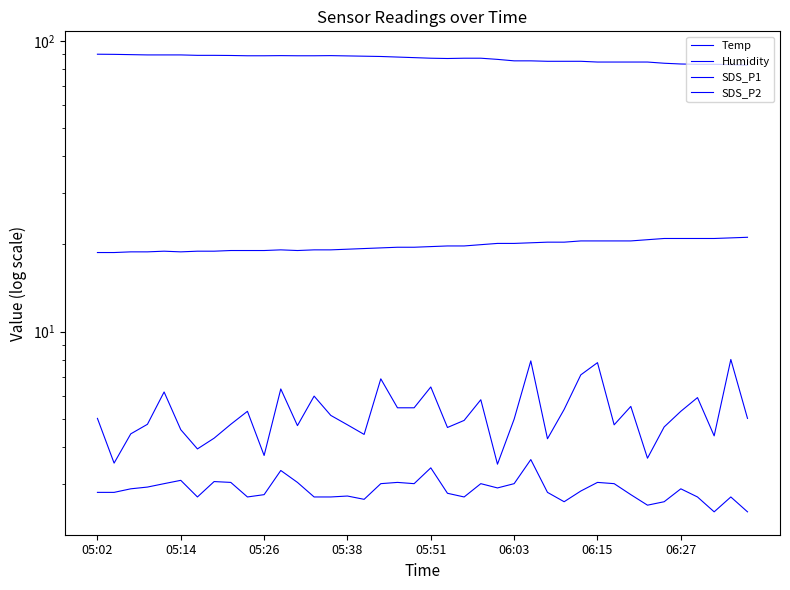

What is the lowest value of the SDS_P2 series?

2.4